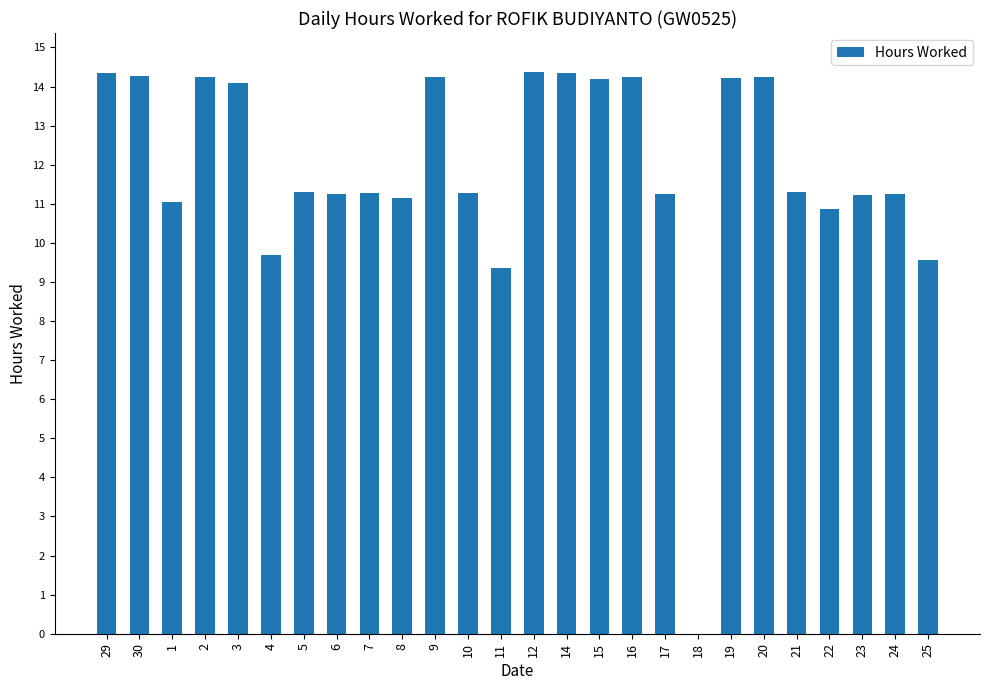

Approximately how many times larger is the value at 12 compared to 1?

1.3